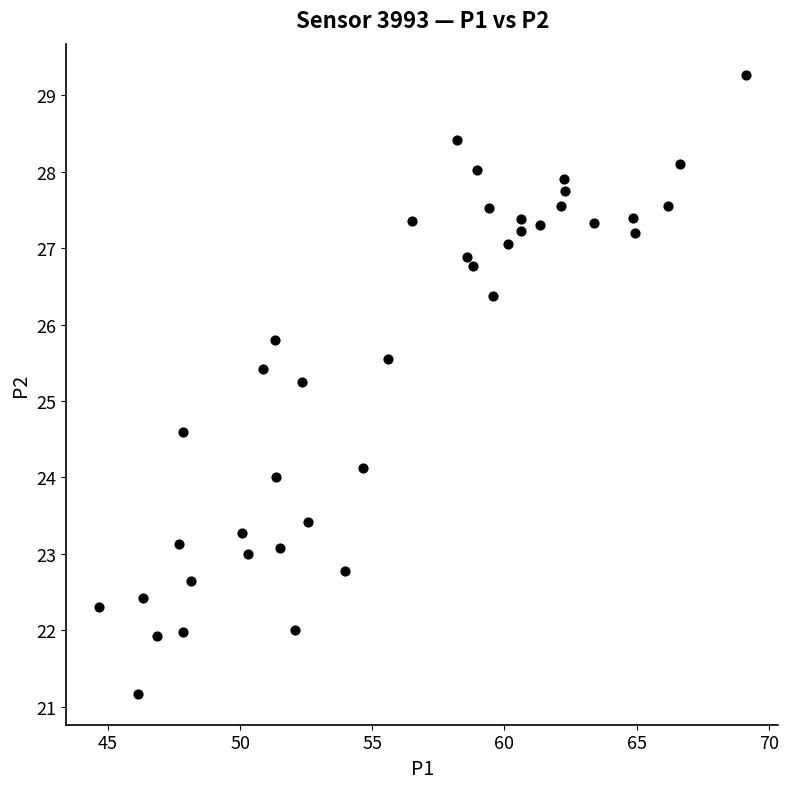

What is the range of Y values (max minus min)?

8.1